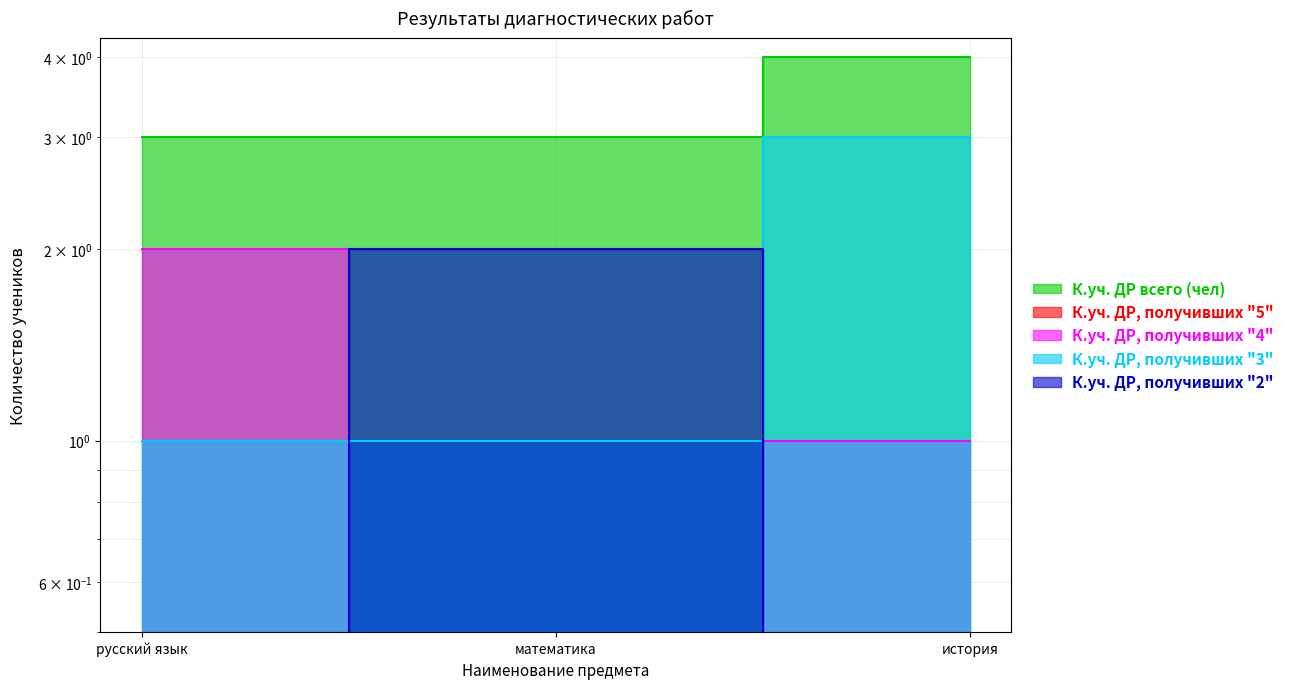

What is the value of the К.уч. ДР, получивших "4" point at the 3rd from the left?

1